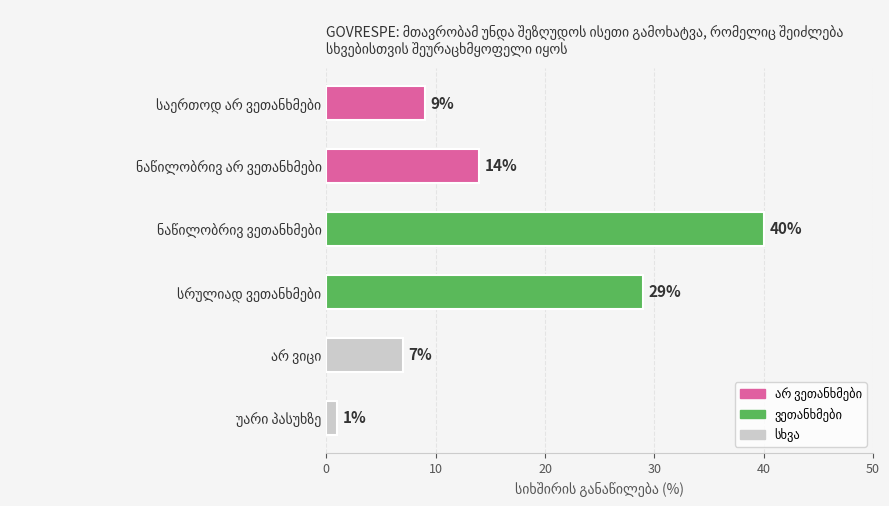

What is the maximum value shown in the chart?

40